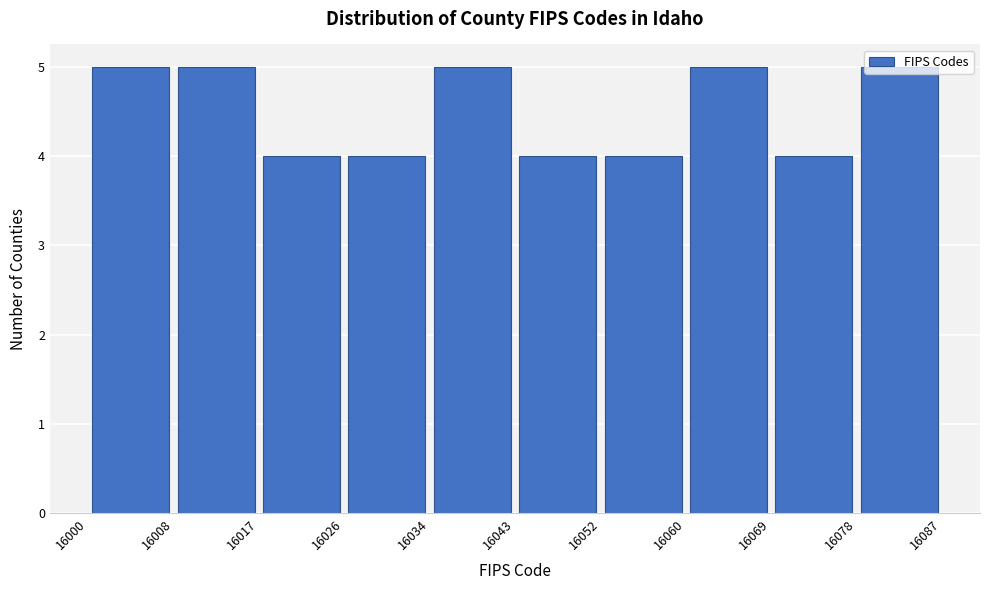

Reading left to right, transcribe this chart: for each bar, give the range it covers on the x-axis and its height. The values are not printed on the chart, so give them approximately, as read against the axis.

16000 to 16008: 5
16008 to 16017: 5
16017 to 16026: 4
16026 to 16034: 4
16034 to 16043: 5
16043 to 16052: 4
16052 to 16060: 4
16060 to 16069: 5
16069 to 16078: 4
16078 to 16087: 5